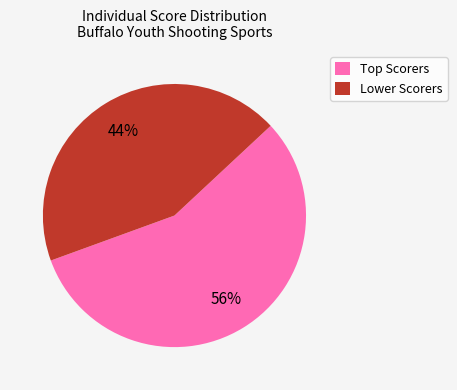

The Lower Scorers slice represents 44% of the pie. True or false?

True